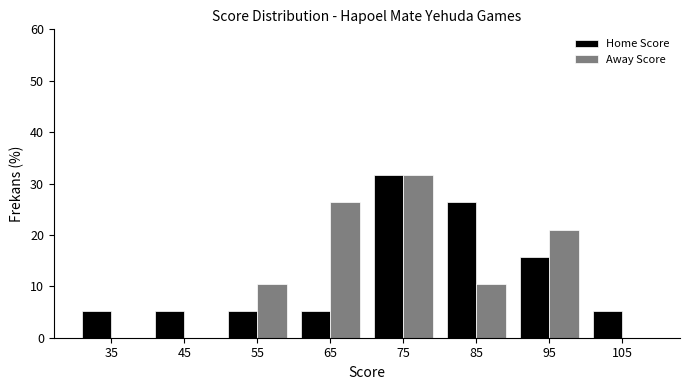

Reading left to right, list every range on the x-axis with the height of the bar of each series over it. The values are not printed on the chart, so give them approximately, as read against the axis.

30 to 40: Home Score=5	Away Score=0
40 to 50: Home Score=5	Away Score=0
50 to 60: Home Score=5	Away Score=11
60 to 70: Home Score=5	Away Score=26
70 to 80: Home Score=32	Away Score=32
80 to 90: Home Score=26	Away Score=11
90 to 100: Home Score=16	Away Score=21
100 to 110: Home Score=5	Away Score=0